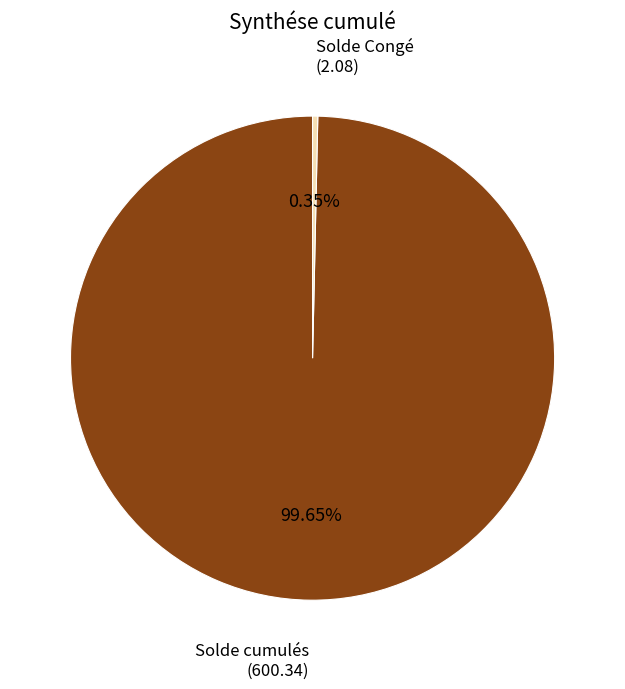

To the nearest percent, what is the difference between the largest and smallest slice percentages?

99%